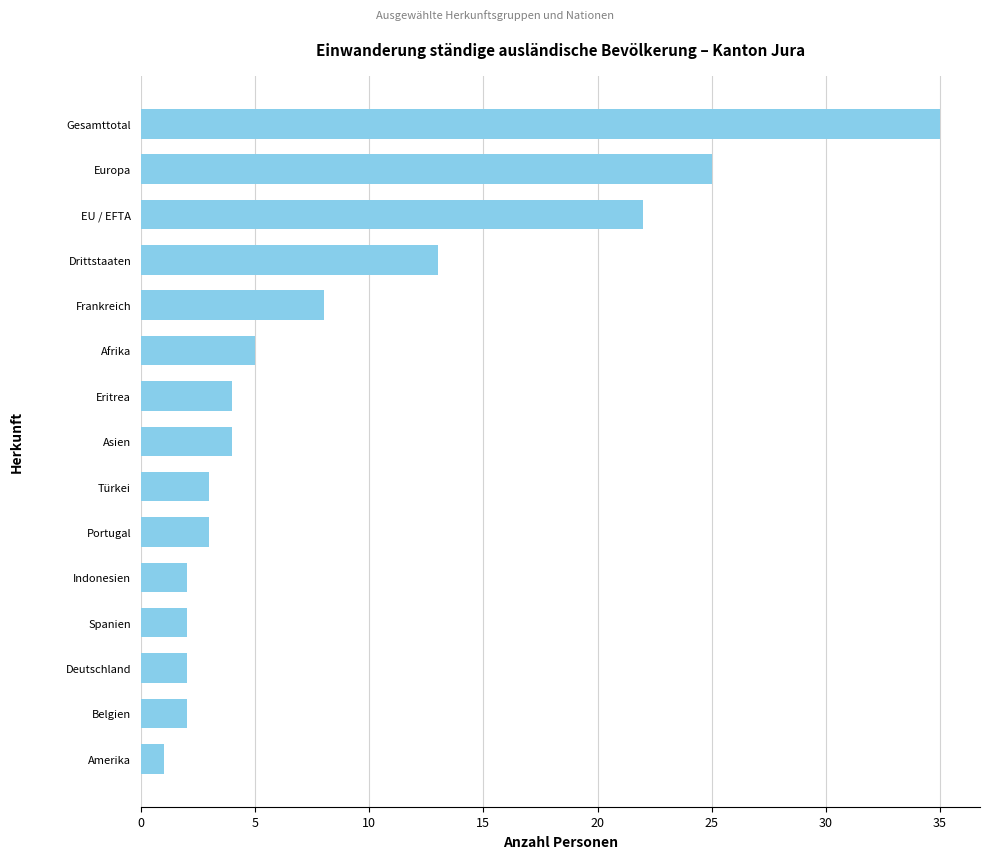

Reading bottom to top, extract all data points from this chart.

1	2	2	2	2	3	3	4	4	5	8	13	22	25	35